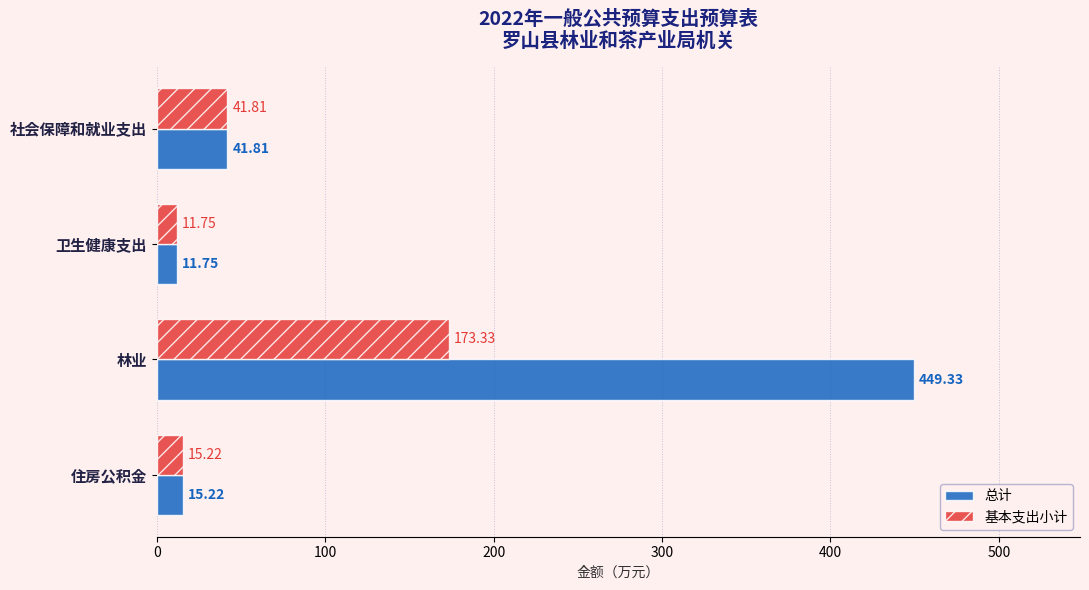

Rank the series by their maximum value, from lowest to highest.

基本支出小计, 总计